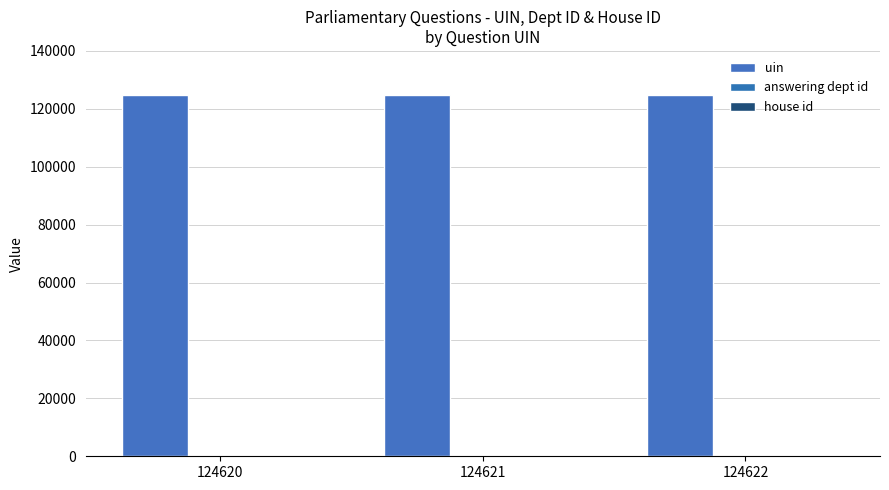

Reading left to right, extract all data points from this chart.

uin: 124620	124621	124622
answering dept id: 53	53	53
house id: 1	1	1